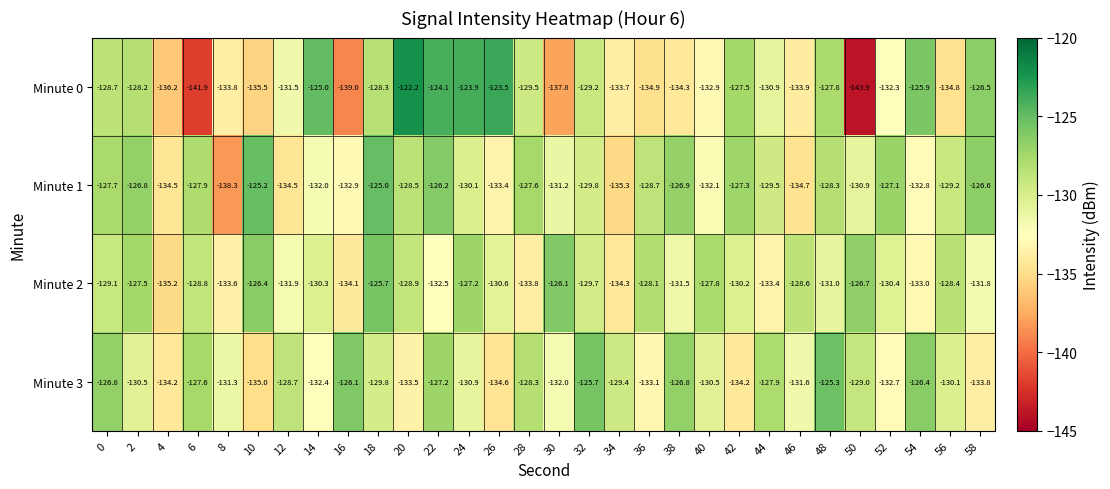

The Minute 3 series shows -224.9 at 40. True or false?

False